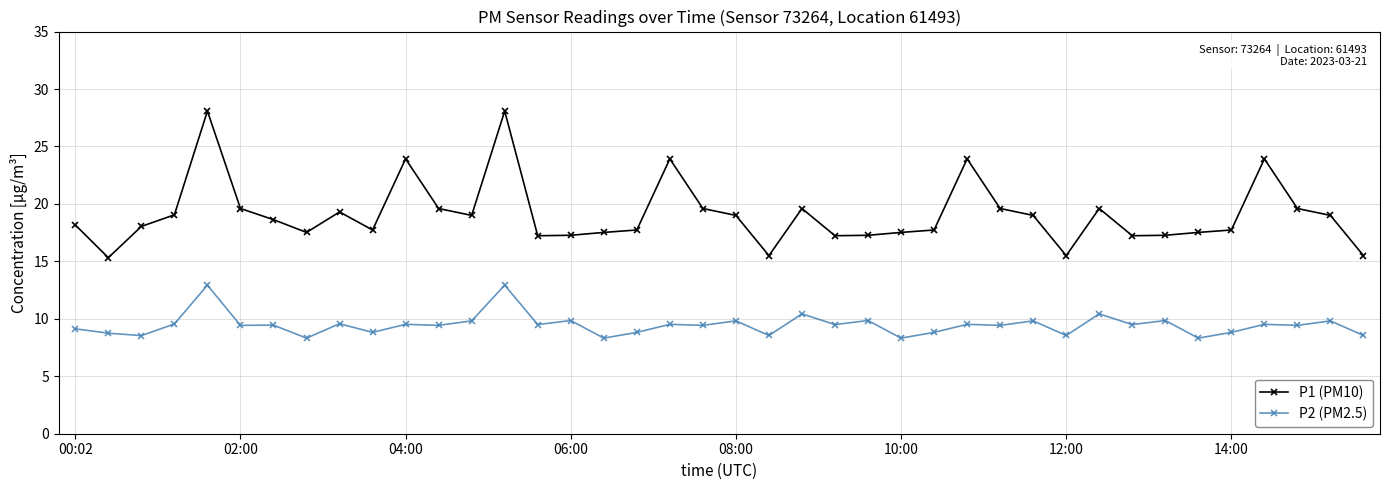

At how many categories does at least one series exceed 21?

6